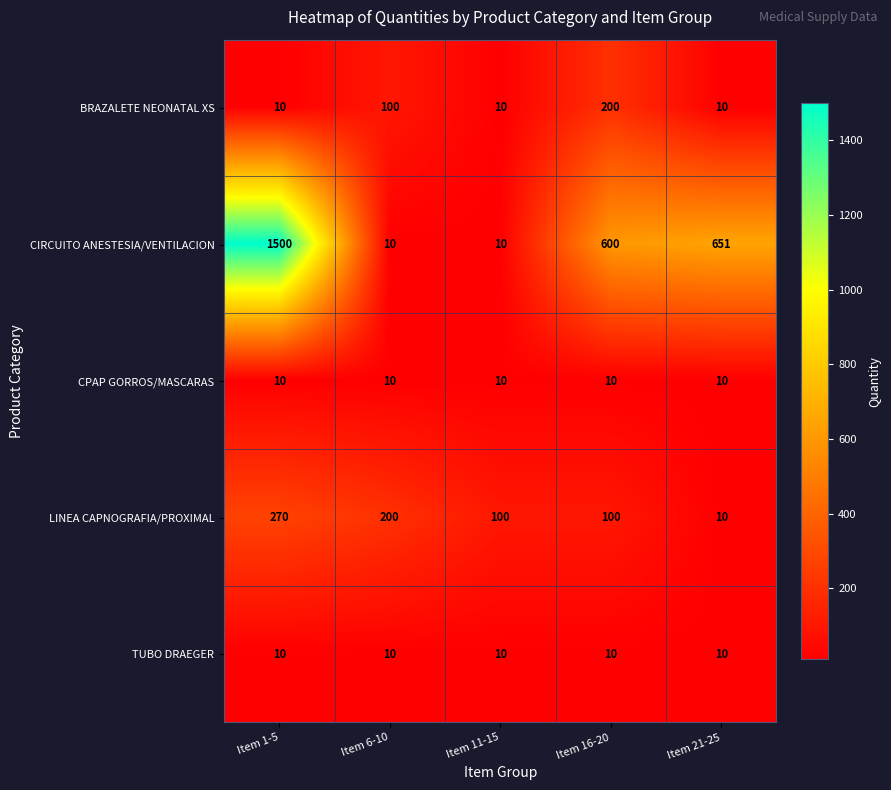

What is the total value across all series at Item 16-20?

920